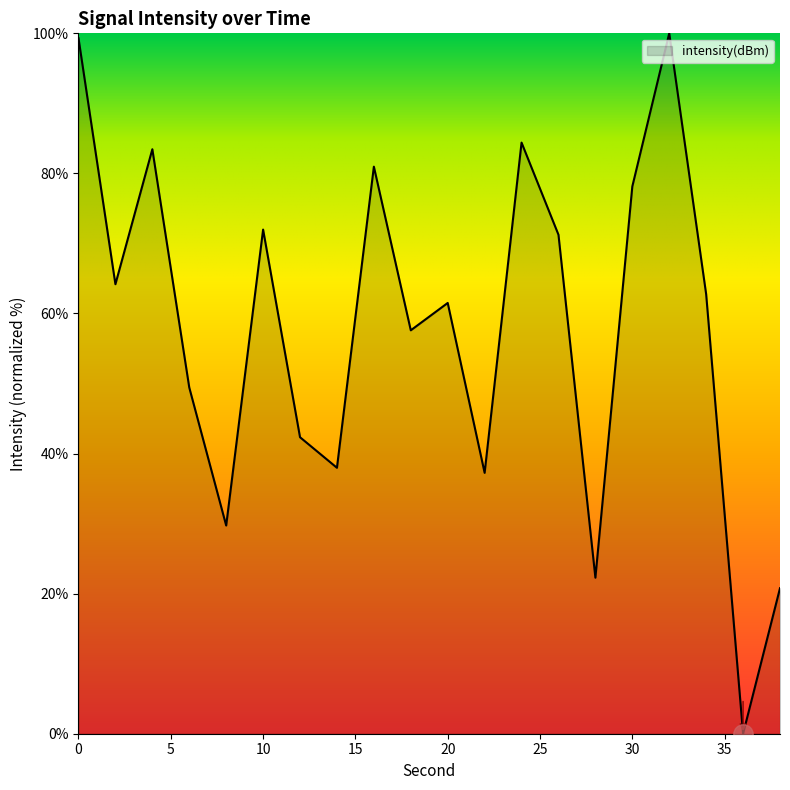

What is the greatest value displayed?

100.0